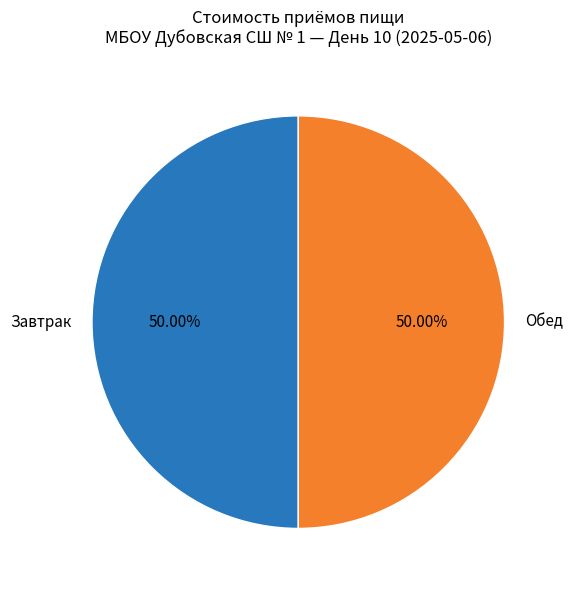

Approximately how many times larger is the value at Завтрак compared to Обед?

1.0